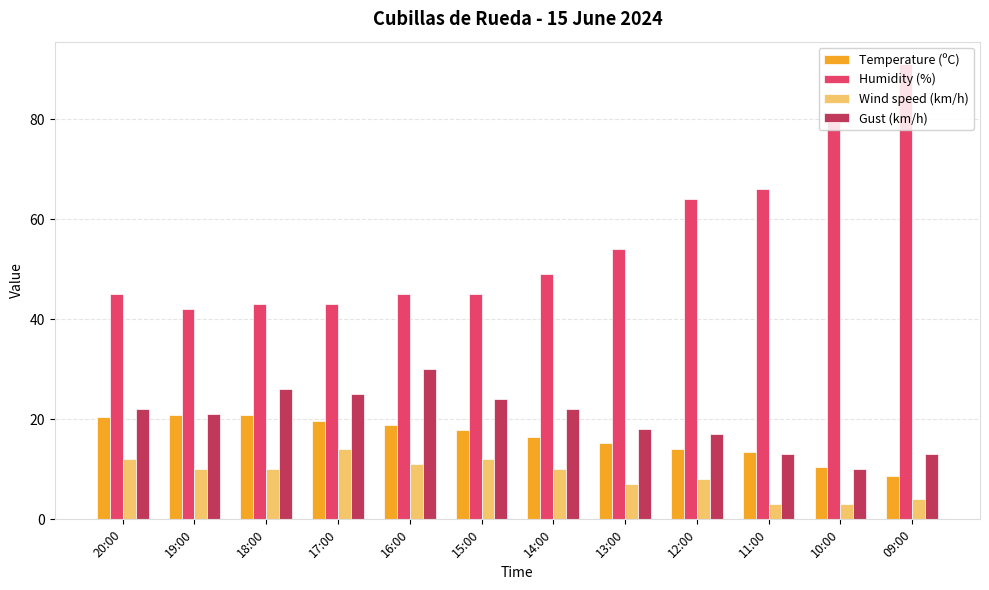

What is the minimum value for Temperature (ºC)?

8.6